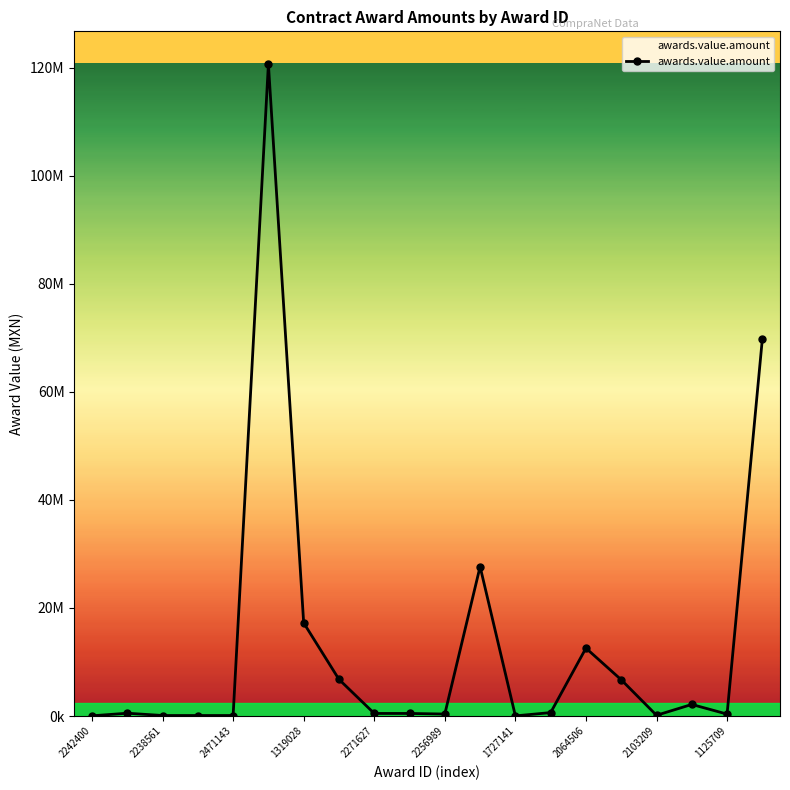

Is this an area chart (filled region under the line)?

Yes